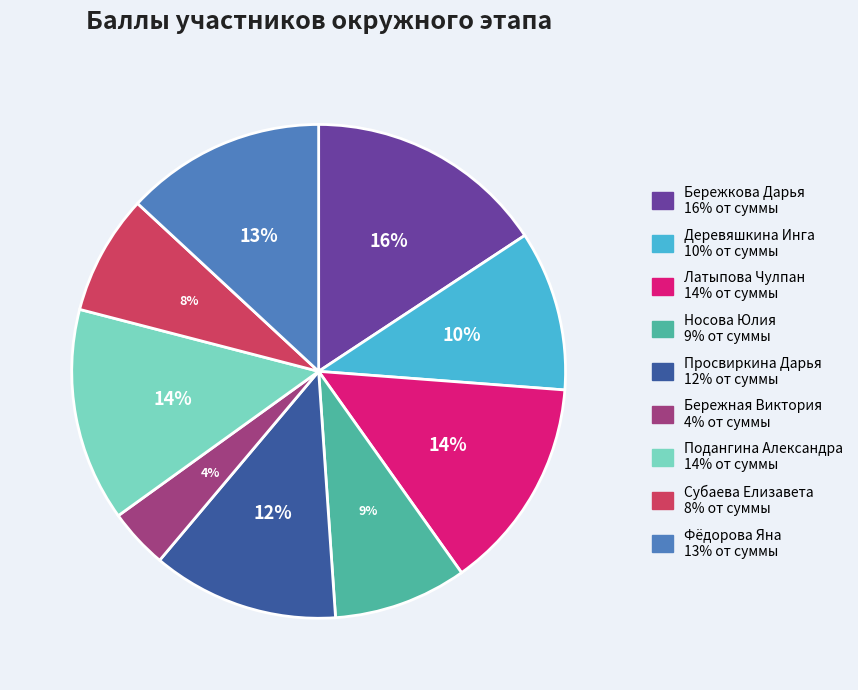

Which slice is the largest?

Бережкова Дарья